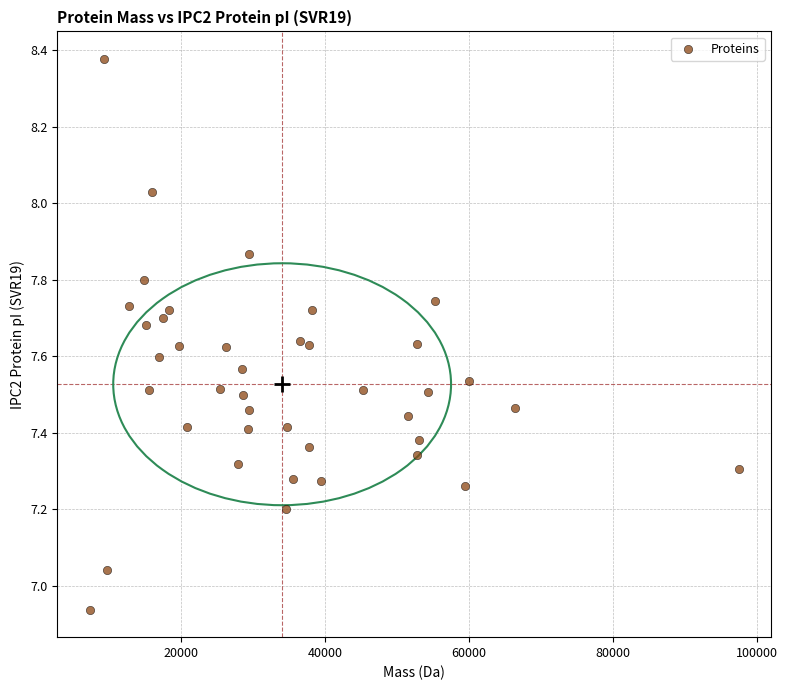

What is the range of Y values (max minus min)?

1.4